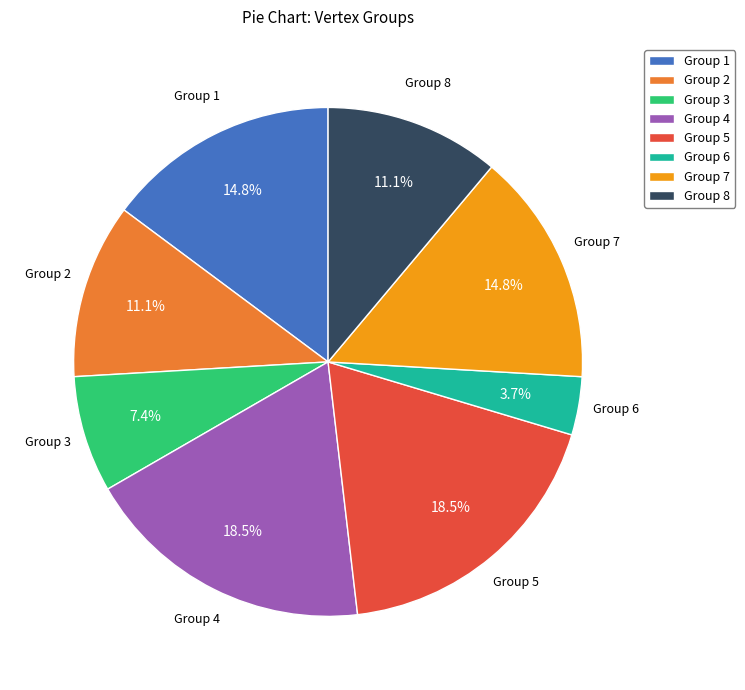

Which category has the smallest portion of the pie?

Group 6